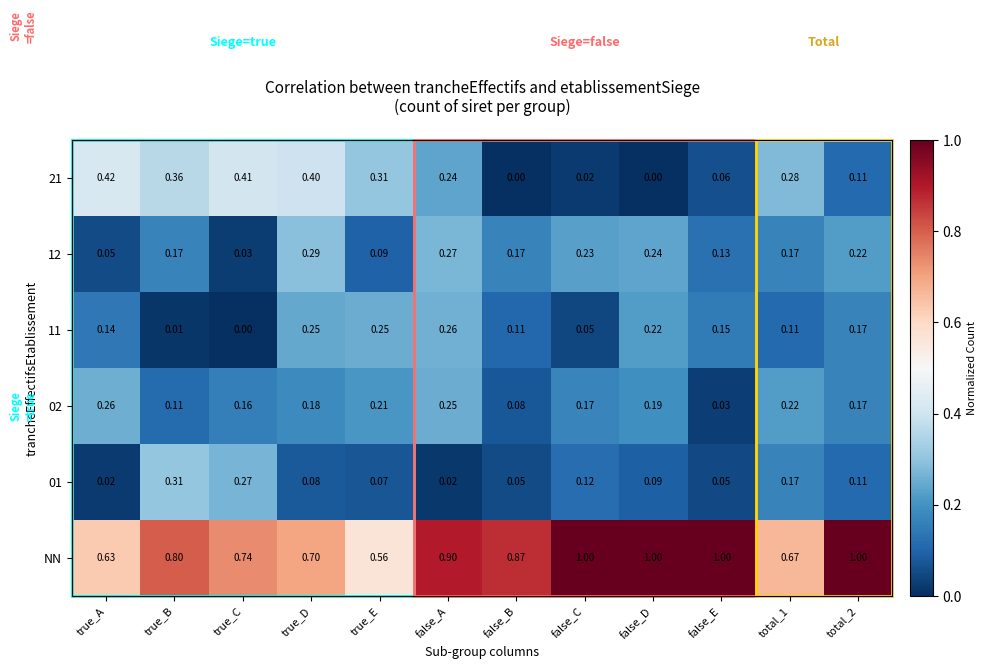

Which series has the largest total across all categories?

NN